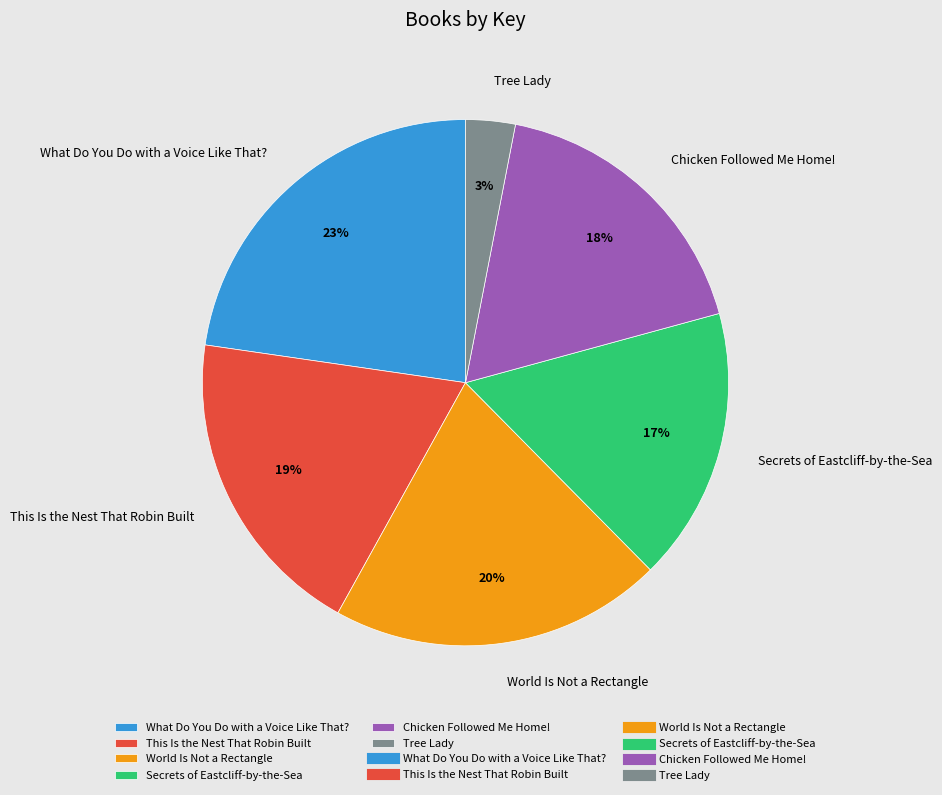

Does Secrets of Eastcliff-by-the-Sea represent more than half of the total?

No